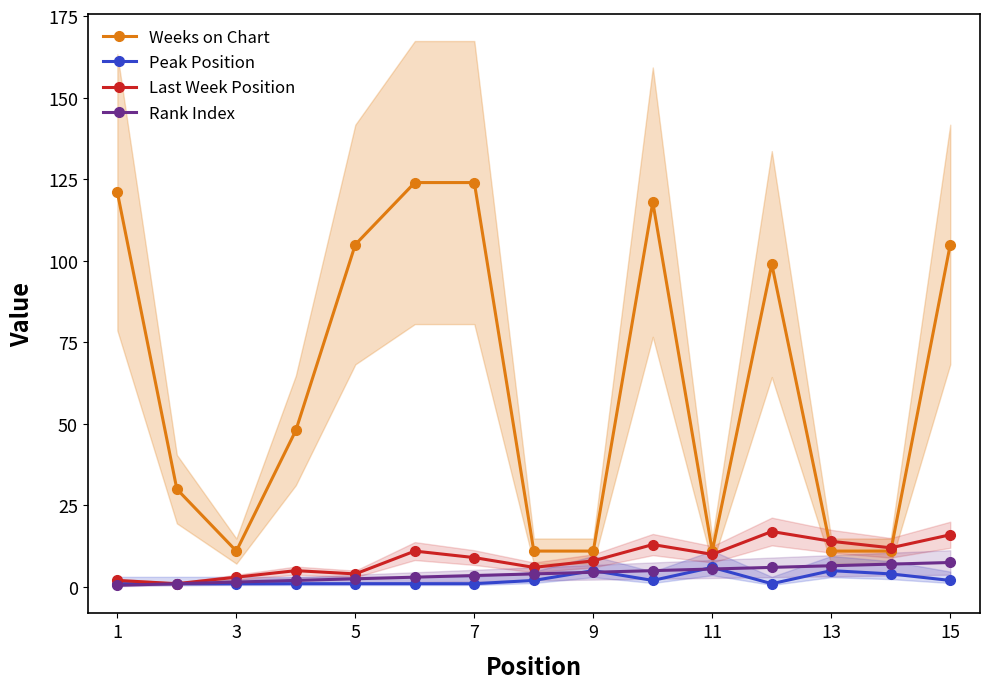

Reading right to left, what are all the values shown in this chart?

Weeks on Chart: 105.0	11.0	11.0	99.0	11.0	118.0	11.0	11.0	124.0	124.0	105.0	48.0	11.0	30.0	121.0
Peak Position: 2.0	4.0	5.0	1.0	6.0	2.0	5.0	2.0	1.0	1.0	1.0	1.0	1.0	1.0	1.0
Last Week Position: 16.0	12.0	14.0	17.0	10.0	13.0	8.0	6.0	9.0	11.0	4.0	5.0	3.0	1.0	2.0
Rank Index: 7.5	7.0	6.5	6.0	5.5	5.0	4.5	4.0	3.5	3.0	2.5	2.0	1.5	1.0	0.5